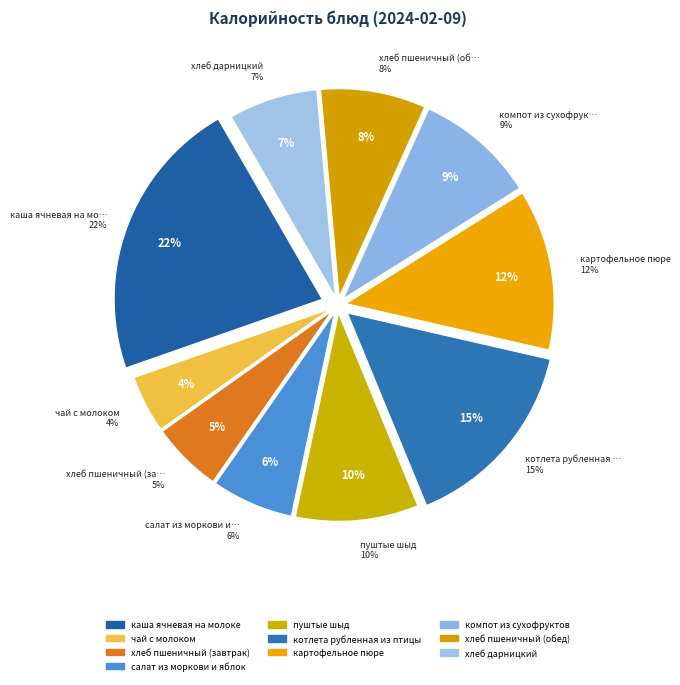

Is it true that хлеб дарницкий is 19% of the pie?

False